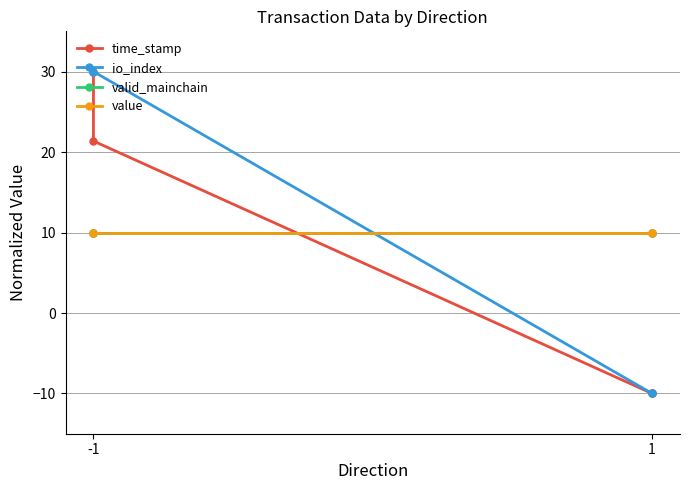

How many data points in time_stamp are less than 21?

2